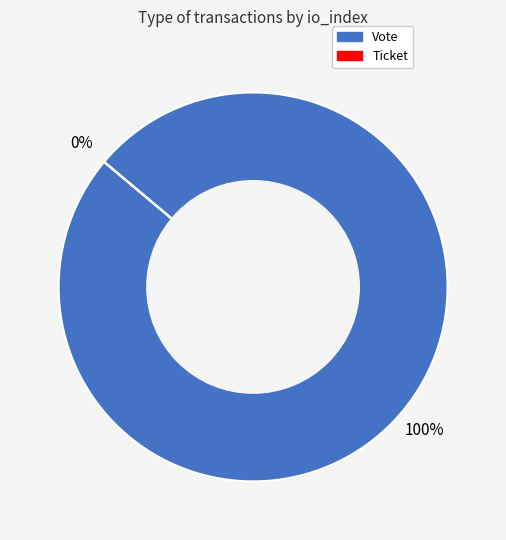

To the nearest percent, what portion does Vote represent?

100%